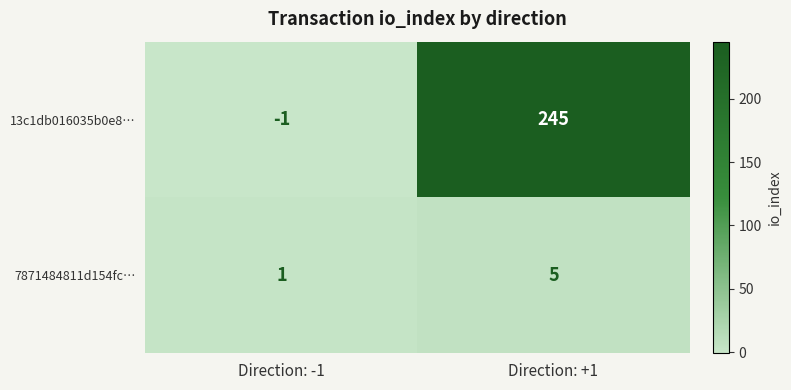

Which series has the widest spread of values?

13c1db016035b0e8…